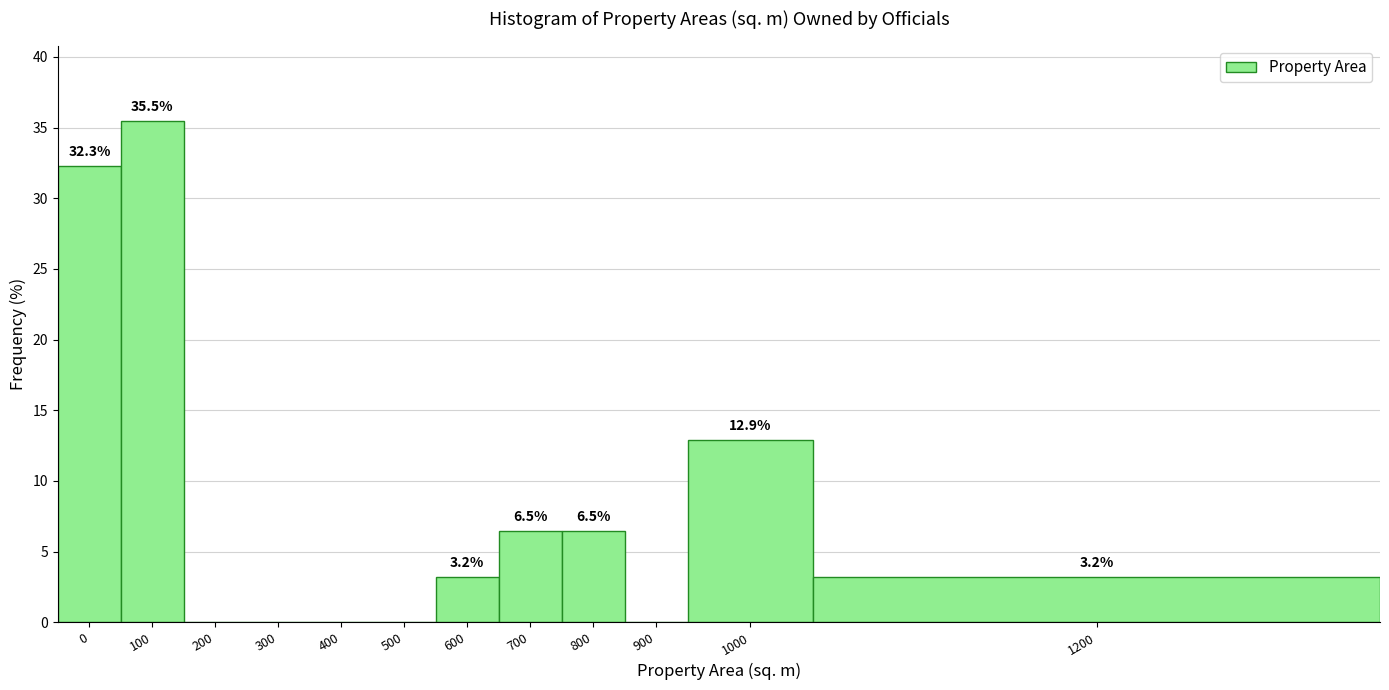

Reading left to right, list all the values displayed in this chart.

0=32.3	100=35.5	200=0.0	300=0.0	400=0.0	500=0.0	600=3.2	700=6.5	800=6.5	900=0.0	1000=12.9	1200=3.2